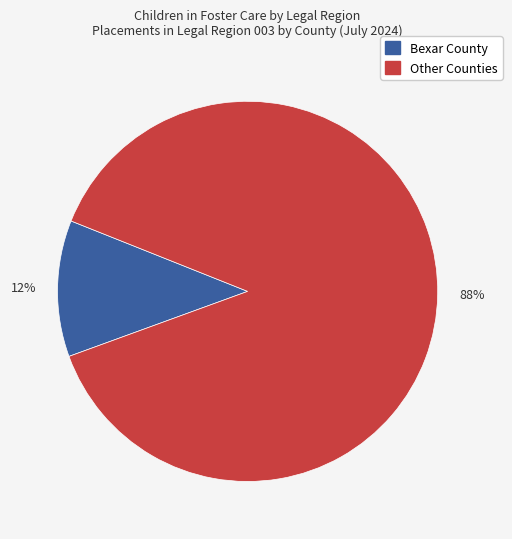

Is there any slice that represents more than half of the pie?

Yes